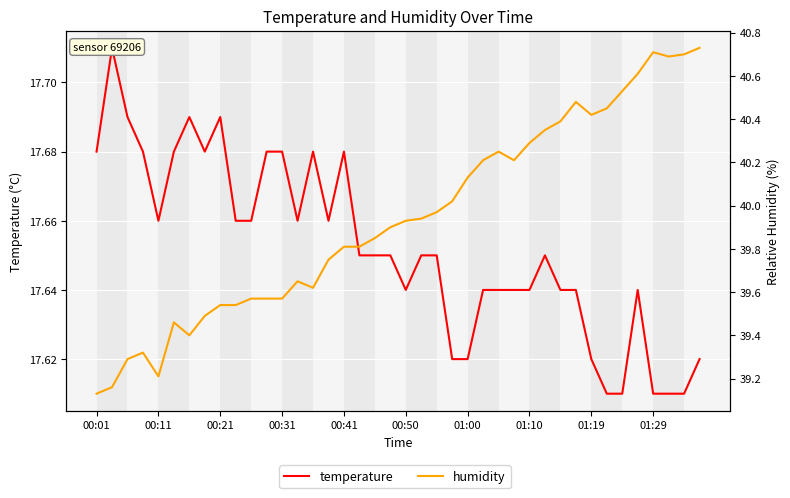

True or false: temperature has a value of 17.6 at 27.

True